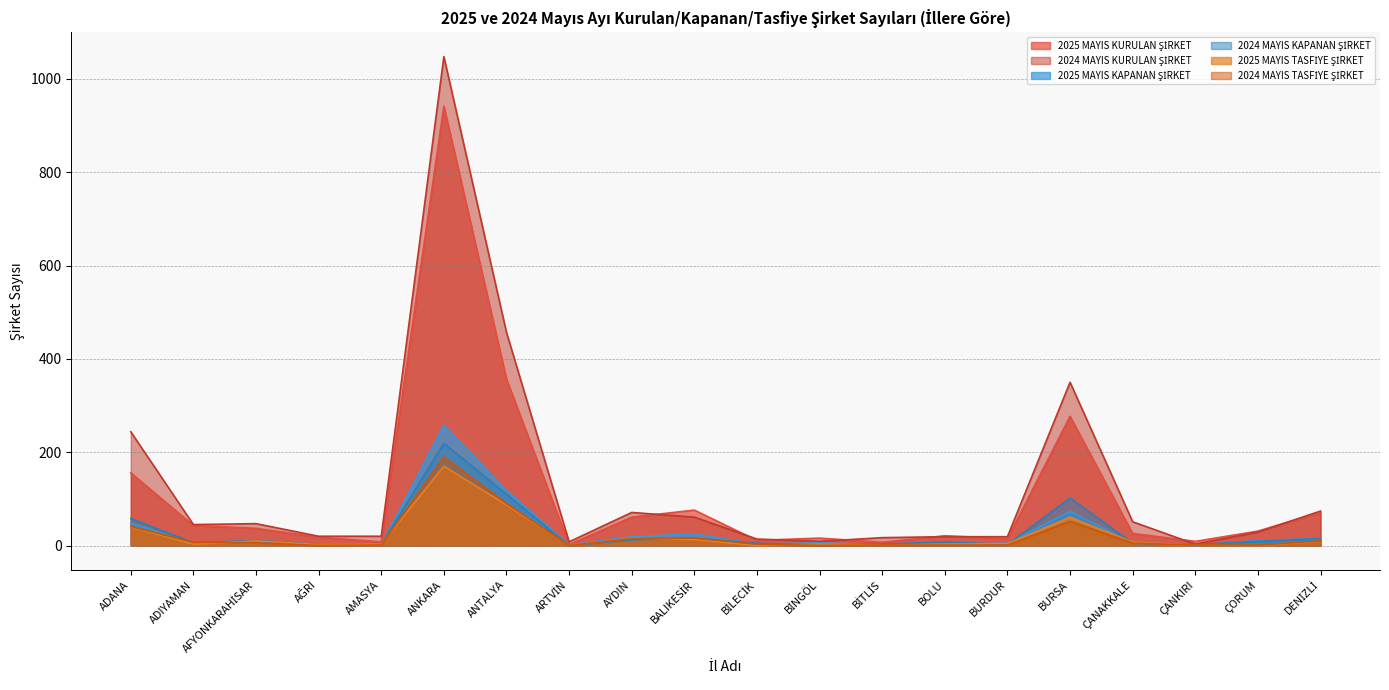

What is the average value of the 2025 MAYIS TASFİYE ŞİRKET series?

22